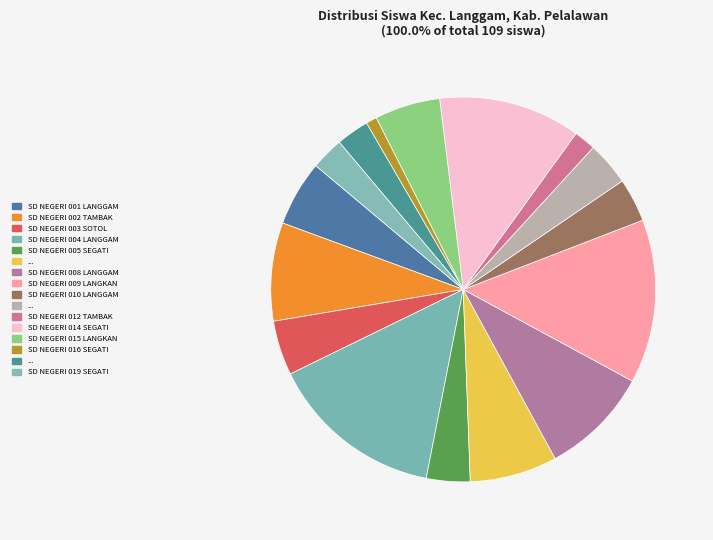

How many segments does this pie chart have?

16